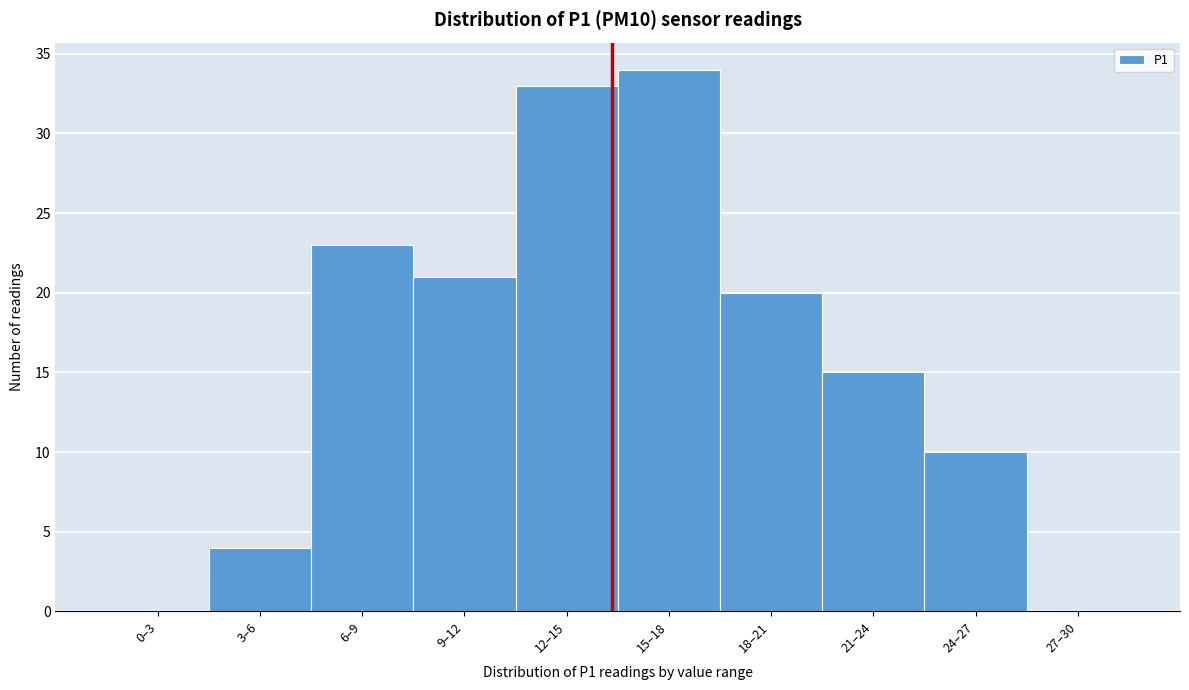

Reading right to left, extract all data points from this chart.

27–30=0	24–27=10	21–24=15	18–21=20	15–18=34	12–15=33	9–12=21	6–9=23	3–6=4	0–3=0